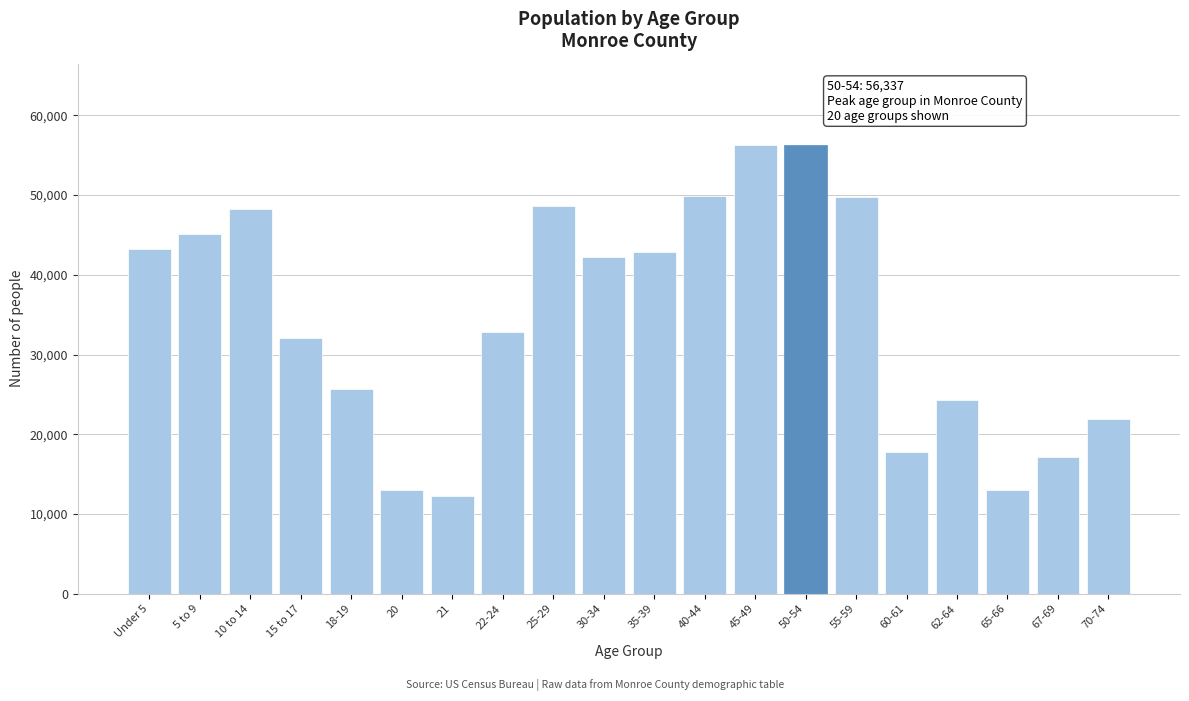

What is the maximum value shown in the chart?

56337